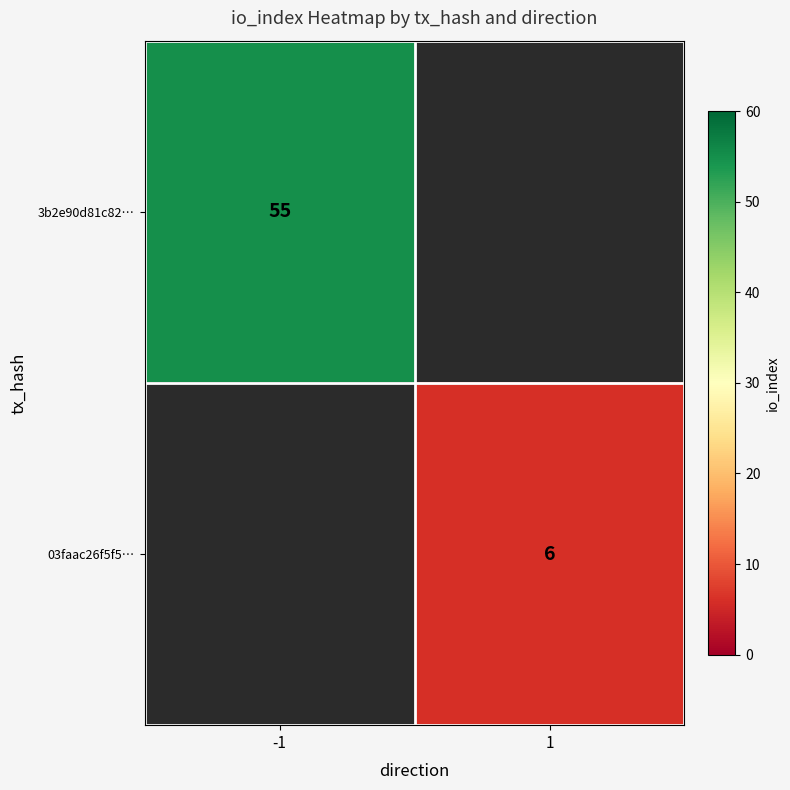

What is the approximate value of 03faac26f5f5… at 1?

6